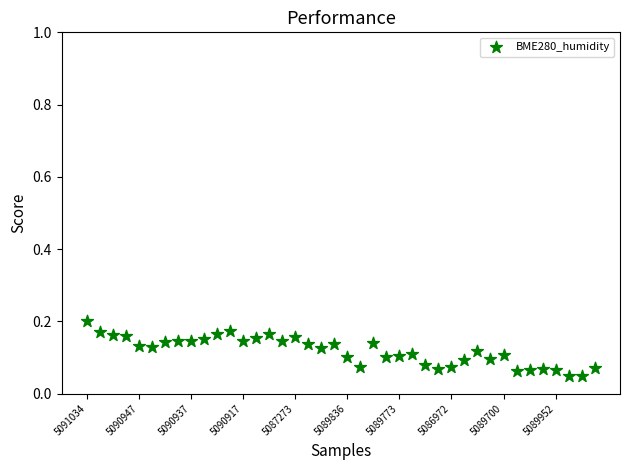

How many data points are displayed?

40